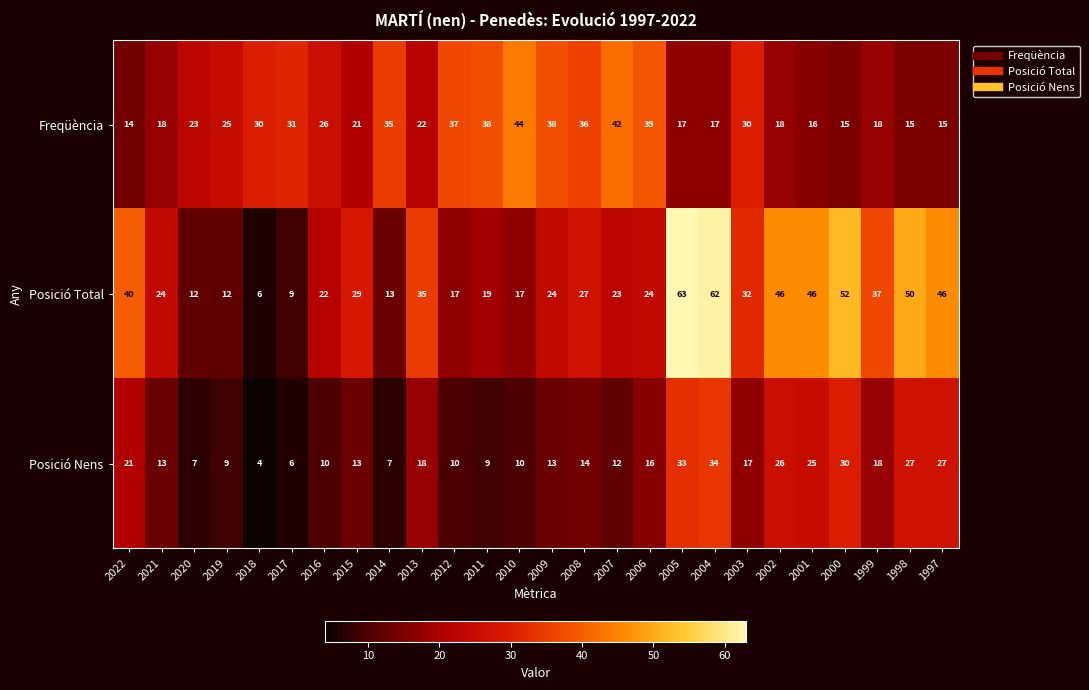

What is the total value across all series at 2017?

46